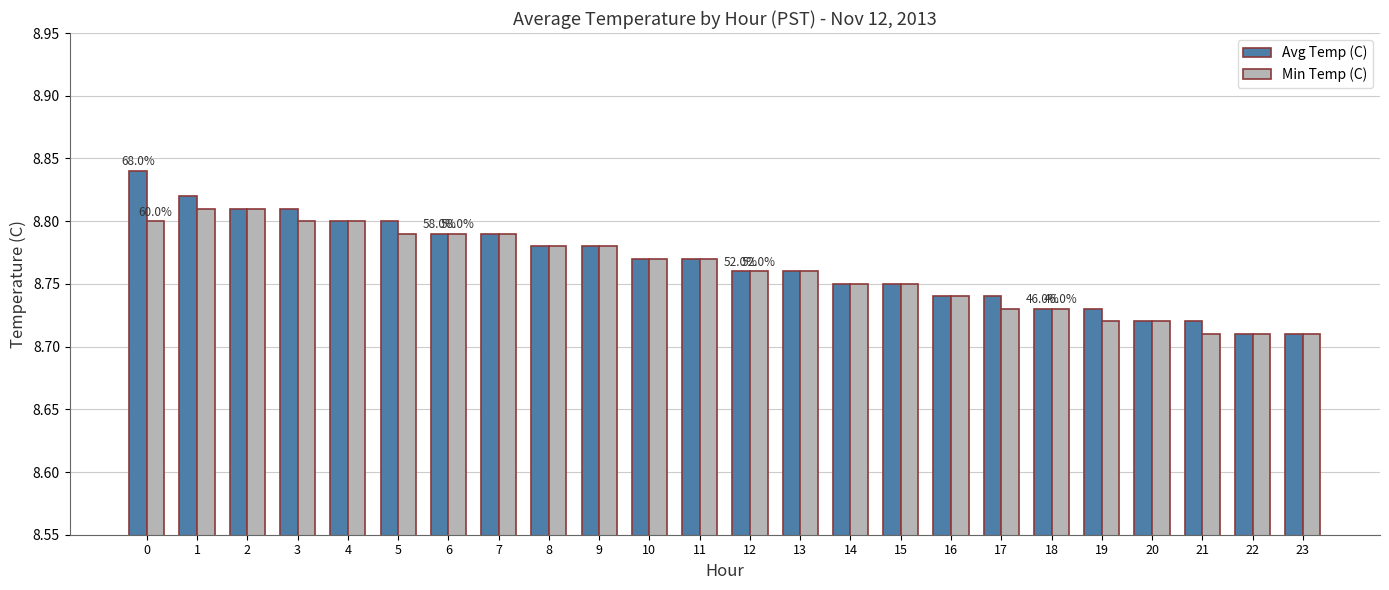

What are all the series names shown in the legend?

Avg Temp (C), Min Temp (C)